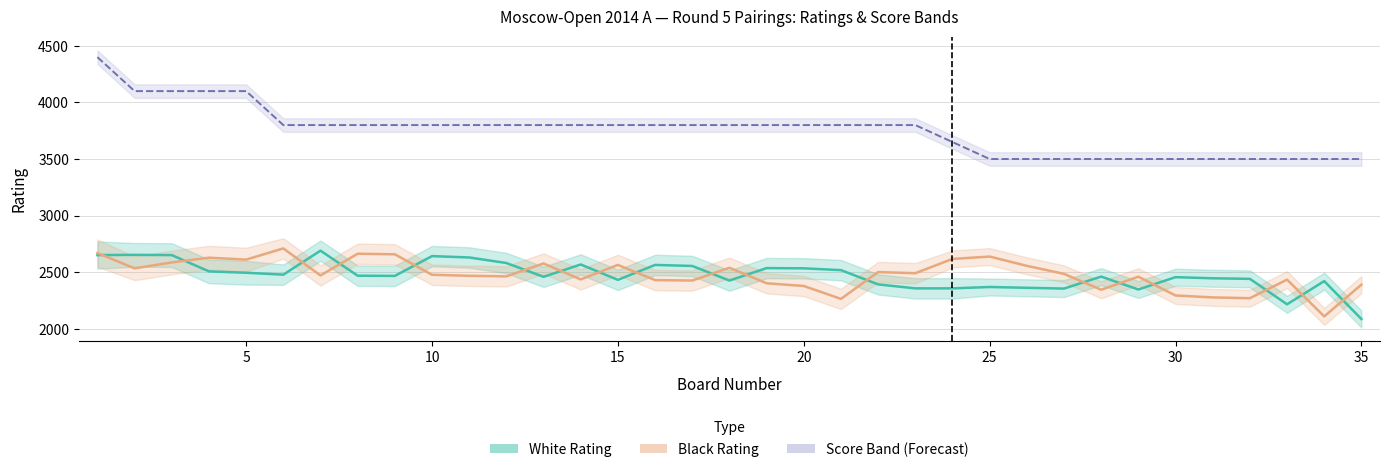

How many interior local peaks does the Black Rating series have?

10